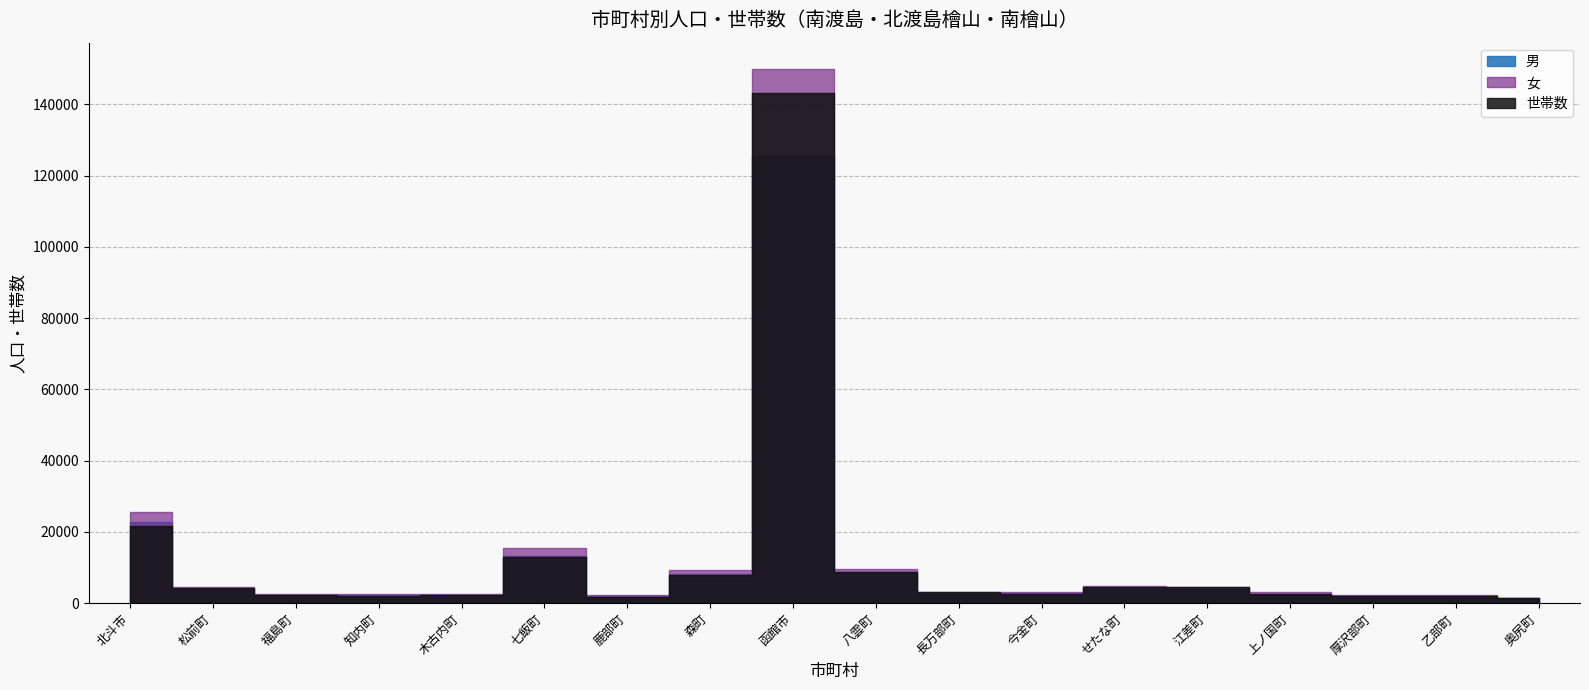

What position from the left is 福島町?

3